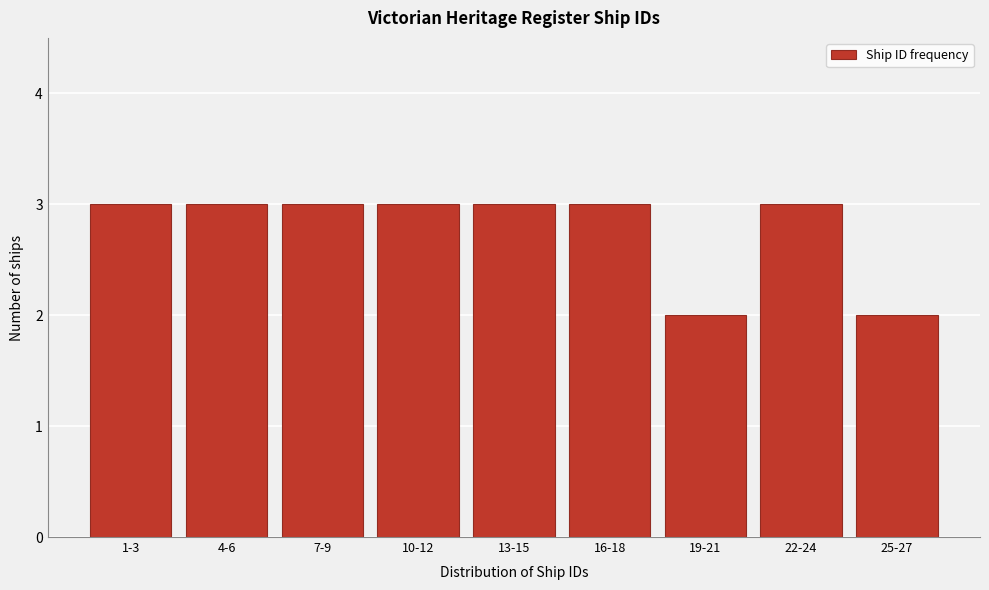

Reading left to right, what are all the values shown in this chart?

3	3	3	3	3	3	2	3	2